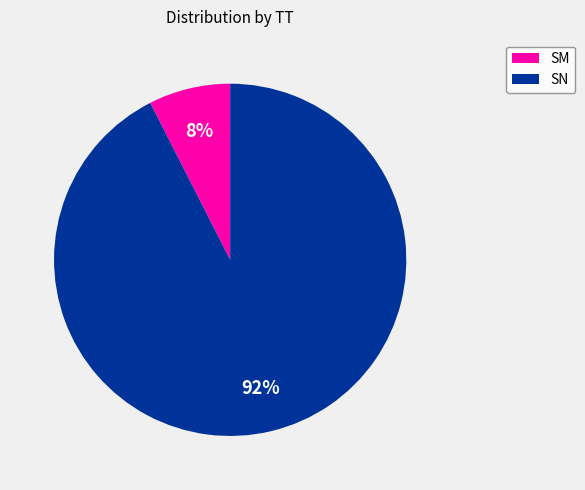

True or false: SN accounts for 99% of the total.

False